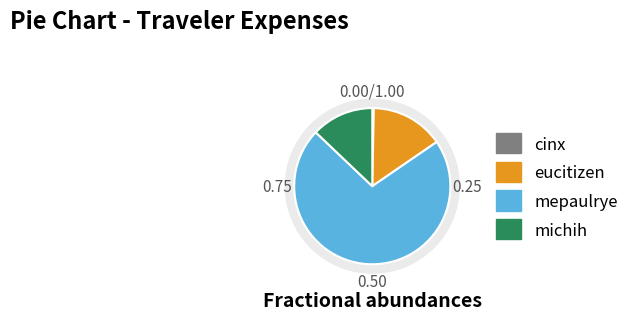

Is it true that cinx is 1% of the pie?

False